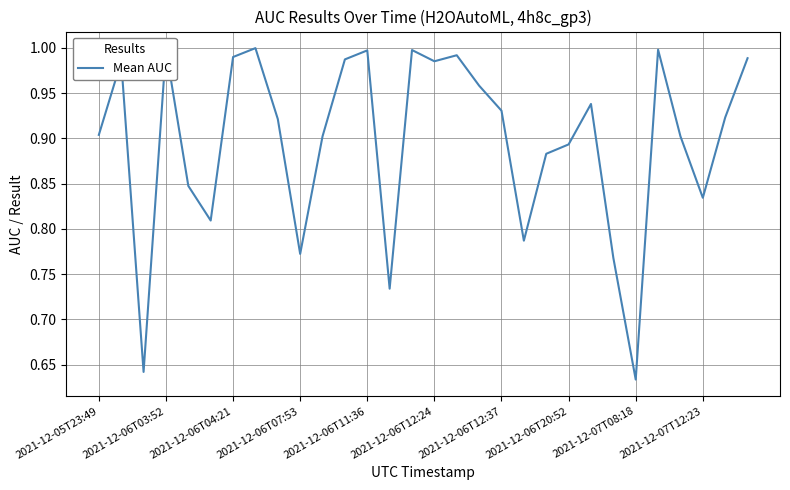

What is the difference between the maximum and minimum values?

0.4